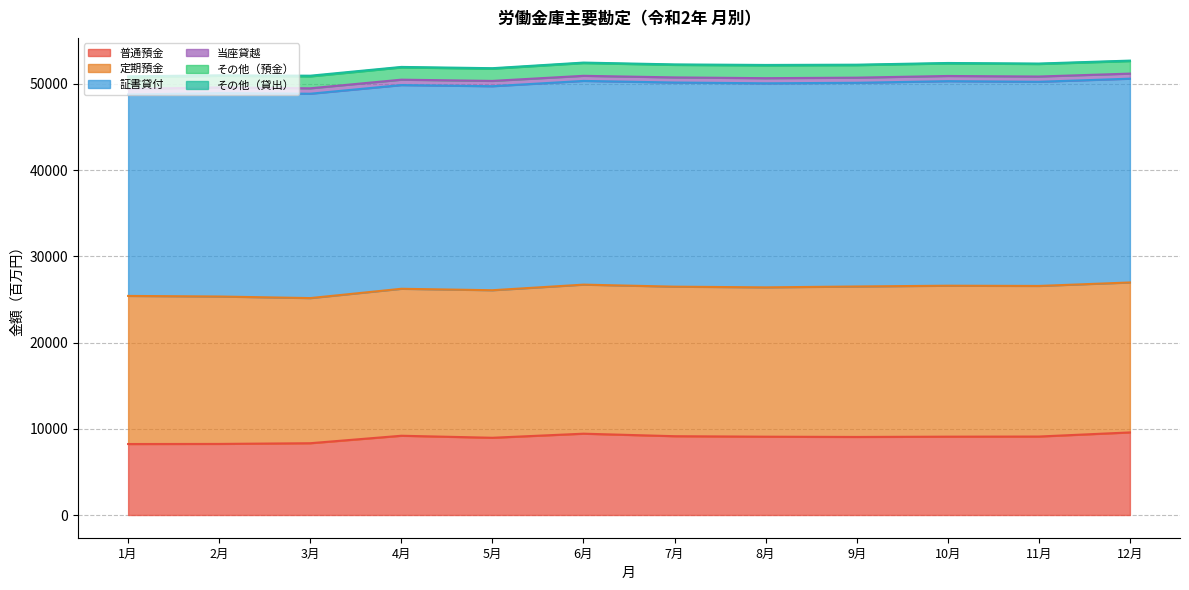

Where is the first local minimum for その他（貸出）?

2月